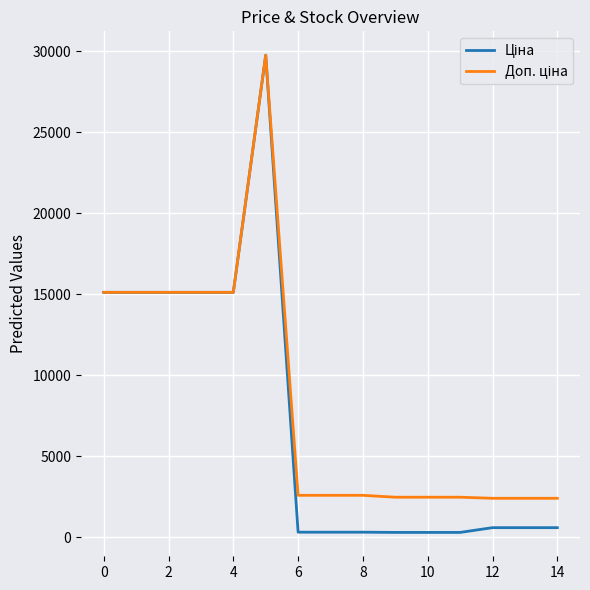

How many distinct data groups are displayed?

2